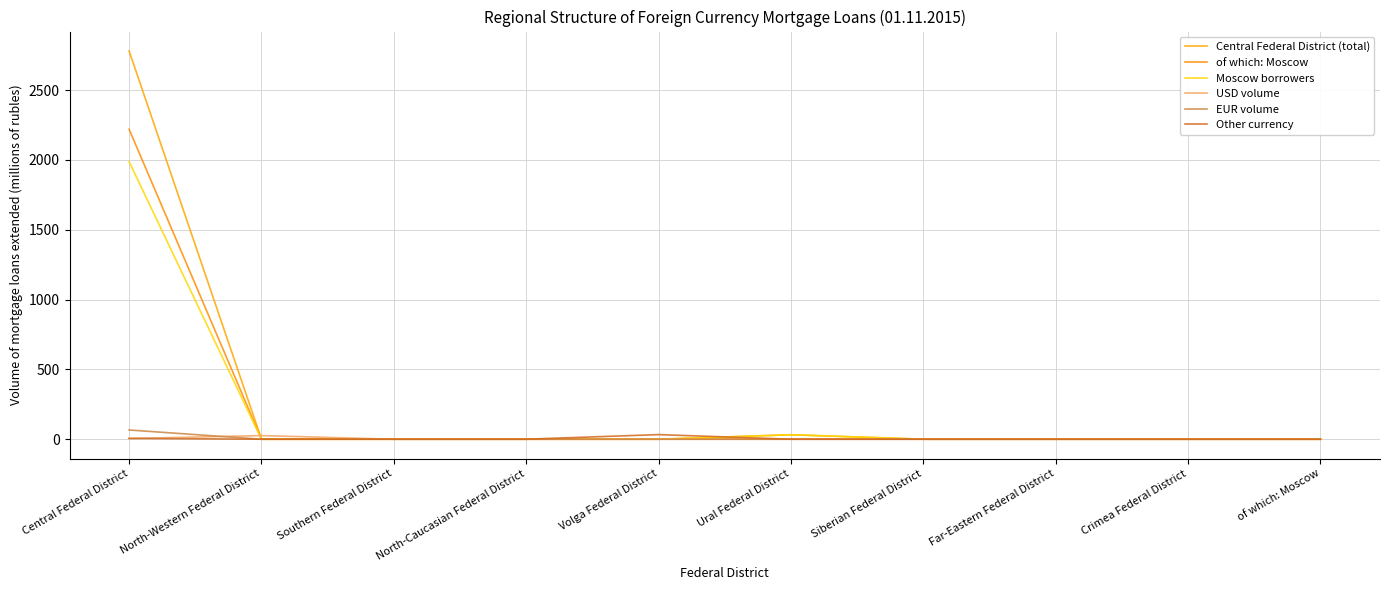

What is the label of the 9th point from the right?

North-Western Federal District